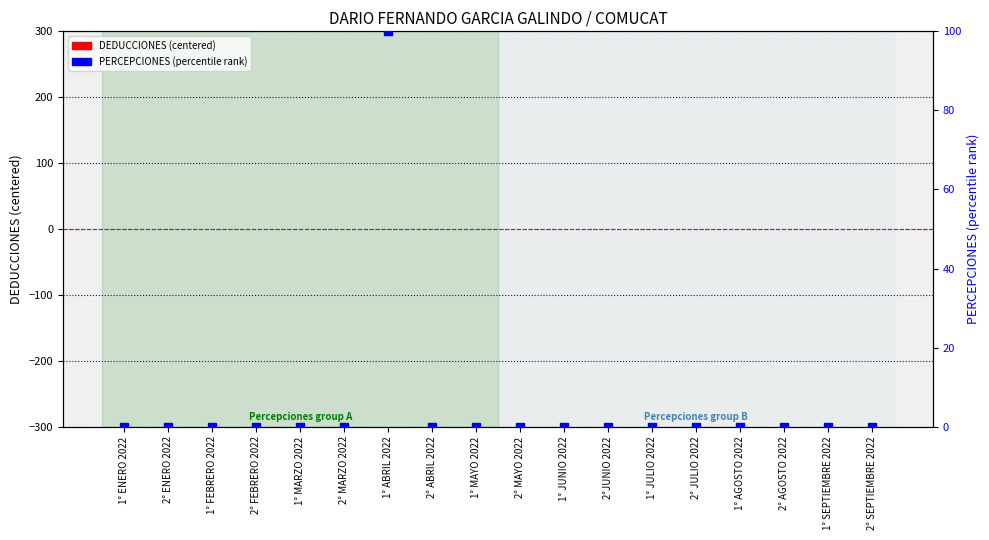

What are all the series names shown in the legend?

DEDUCCIONES (centered), PERCEPCIONES (percentile)